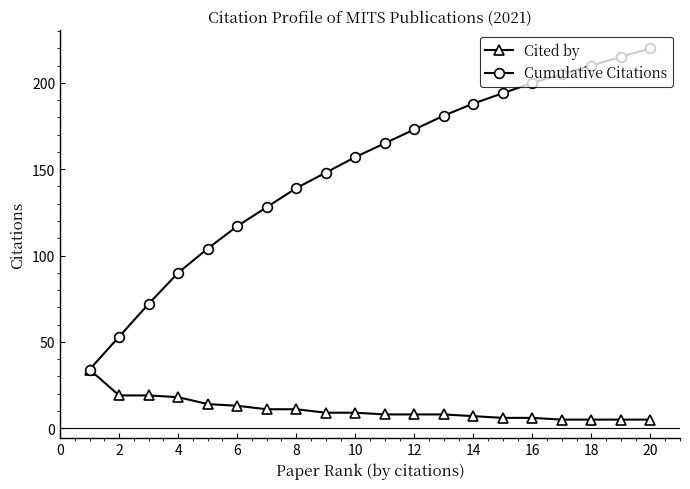

What is the value of the Cumulative Citations point at the 3rd from the left?

72